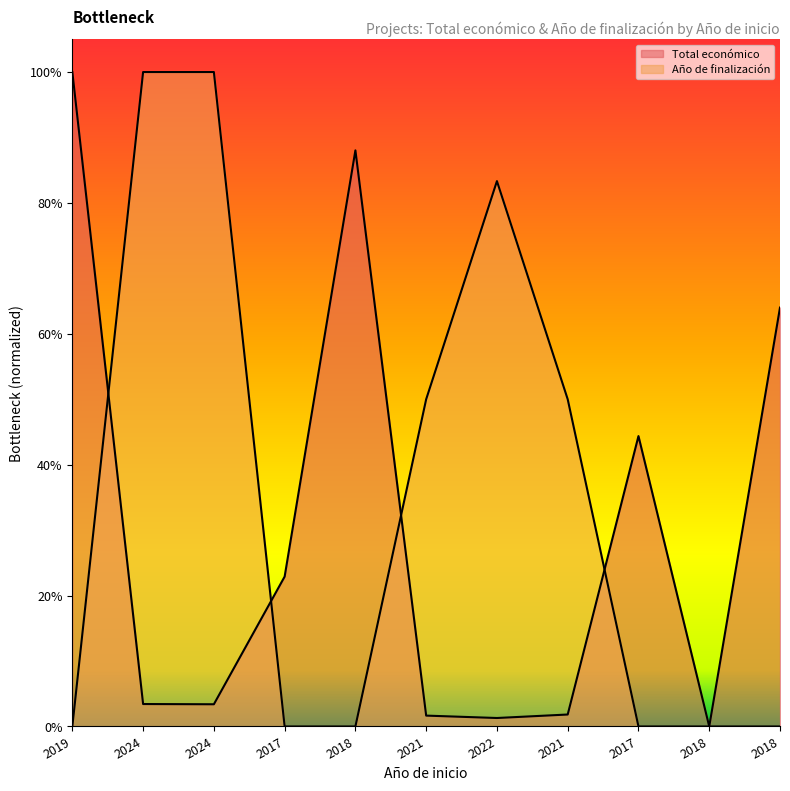

What are all the series names shown in the legend?

Total económico, Año de finalización